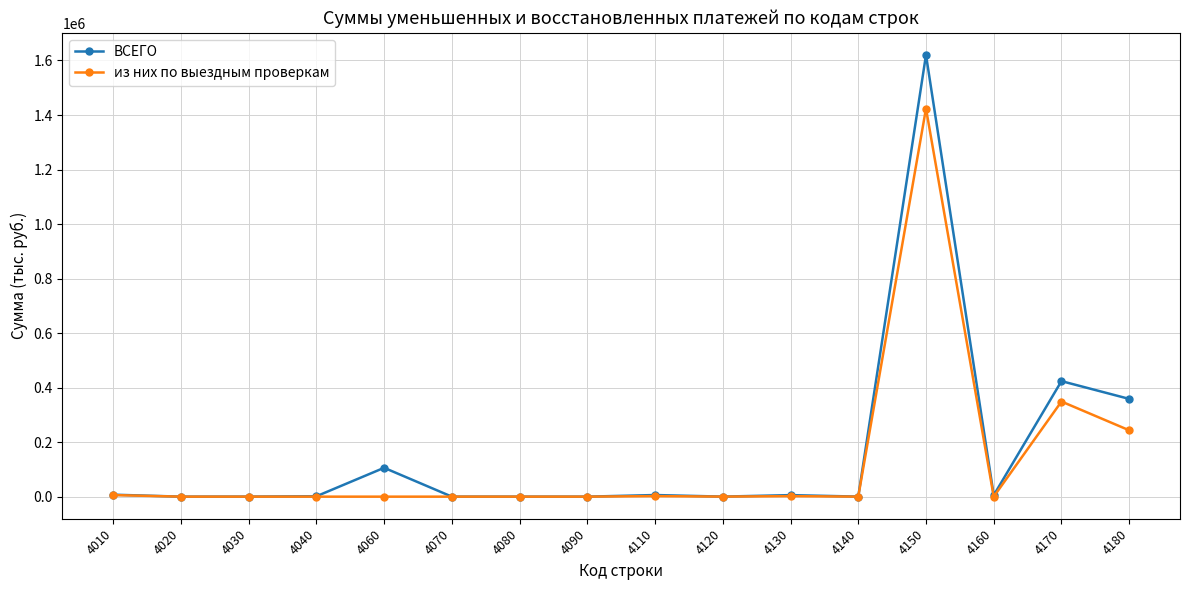

Which series has the largest range (max minus min)?

ВСЕГО